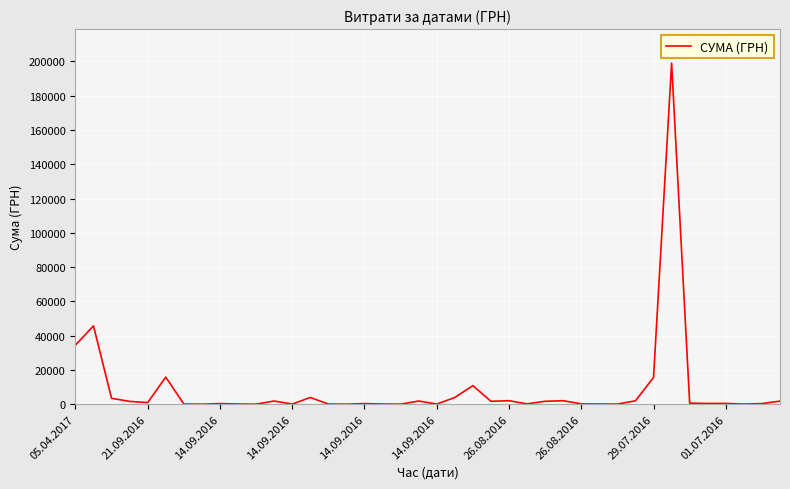

What is the difference between the maximum and minimum values?

198968.4